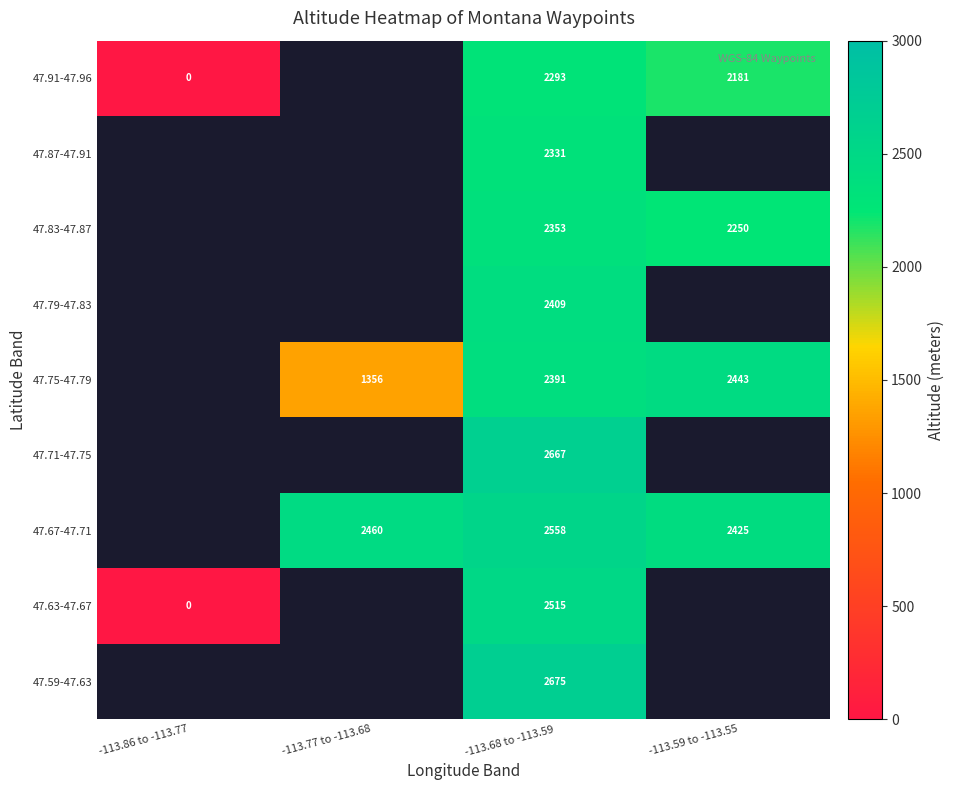

Is the value of 47.59-47.63 at -113.68 to -113.59 greater than the value of 47.67-47.71 at -113.77 to -113.68?

Yes